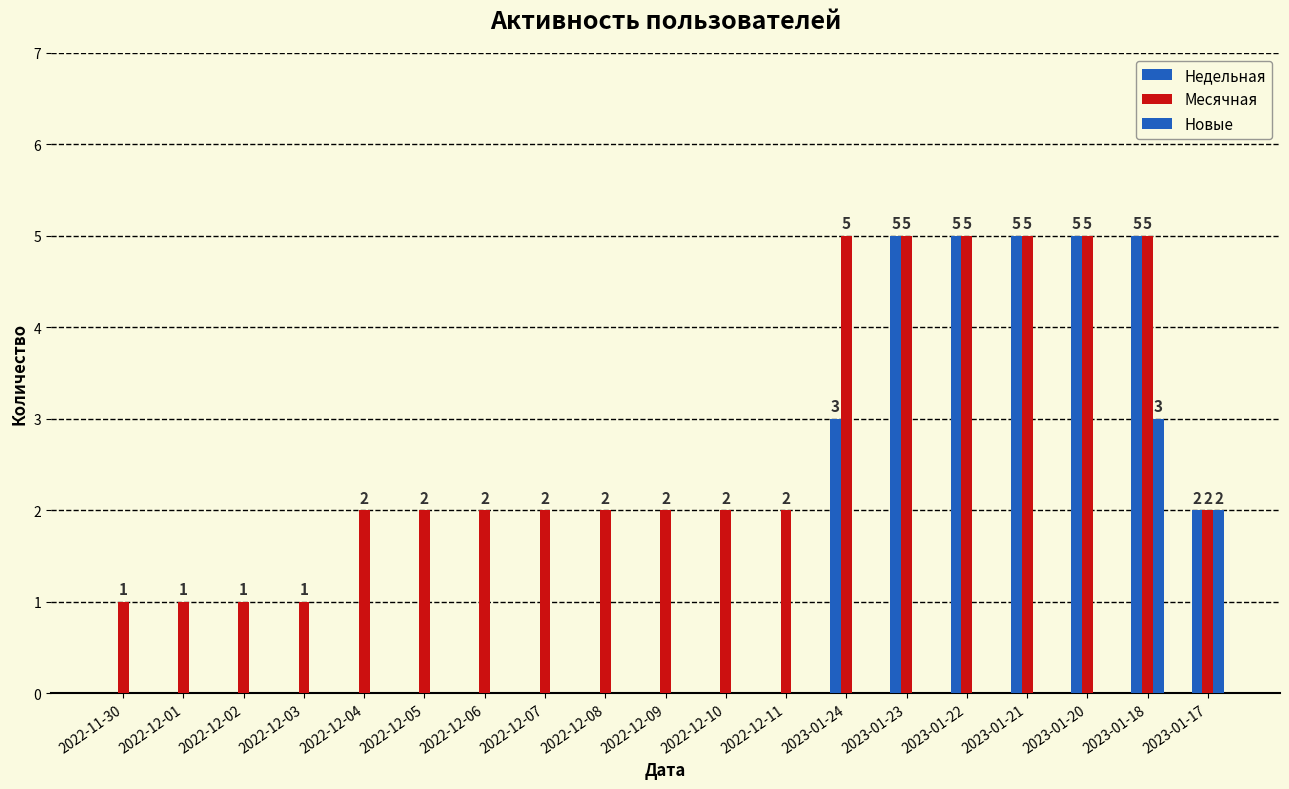

What is the average value of the Месячная series?

3